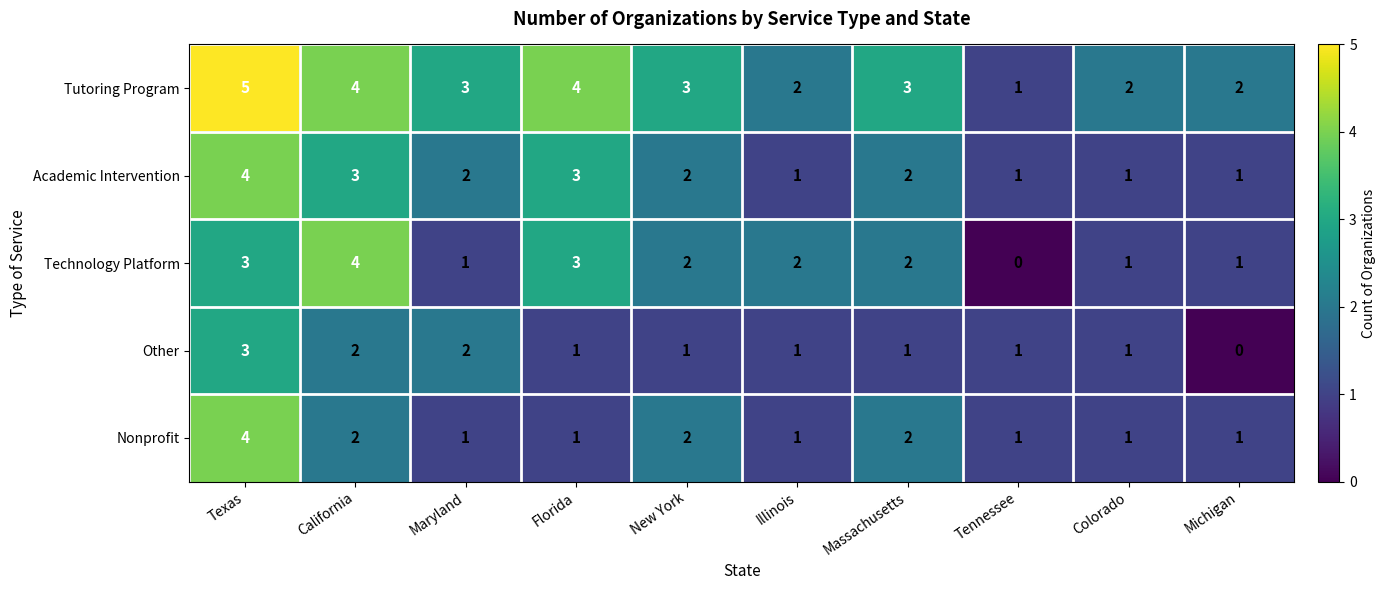

Count the Technology Platform values in the range 1 to 3.

8